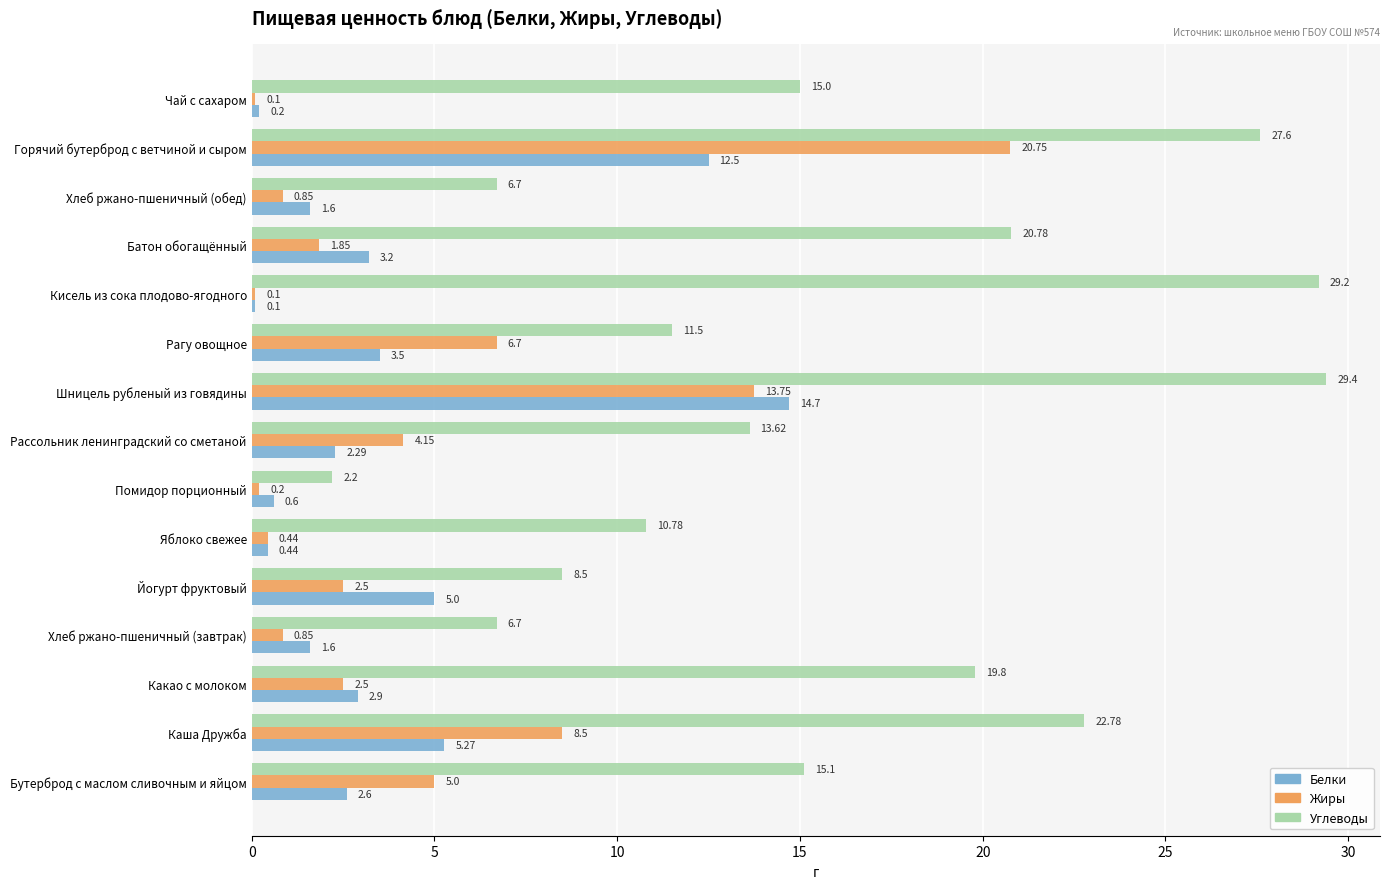

What are all the series names shown in the legend?

Белки, Жиры, Углеводы